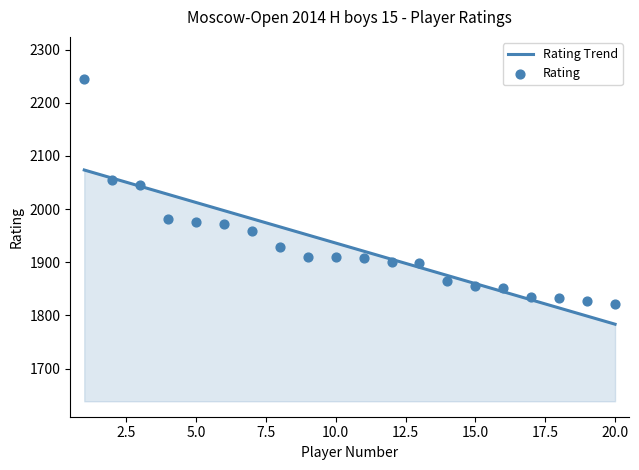

At how many categories does at least one series exceed 2172?

1